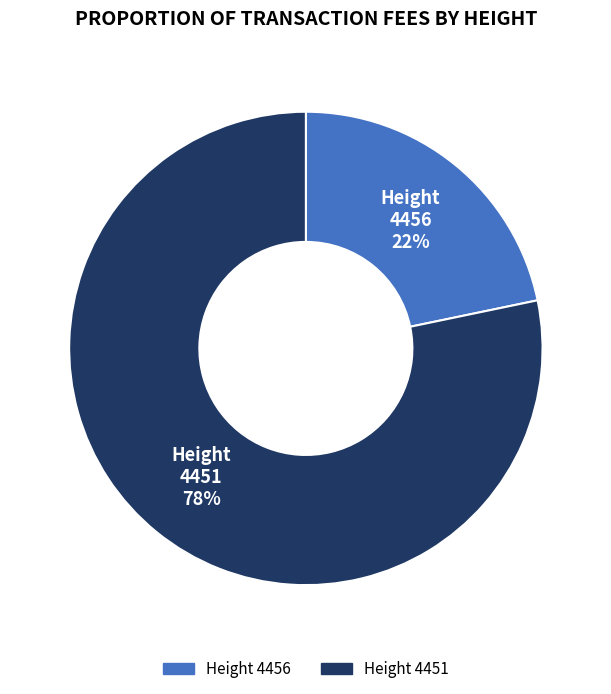

To the nearest percent, what is the average slice percentage?

50%